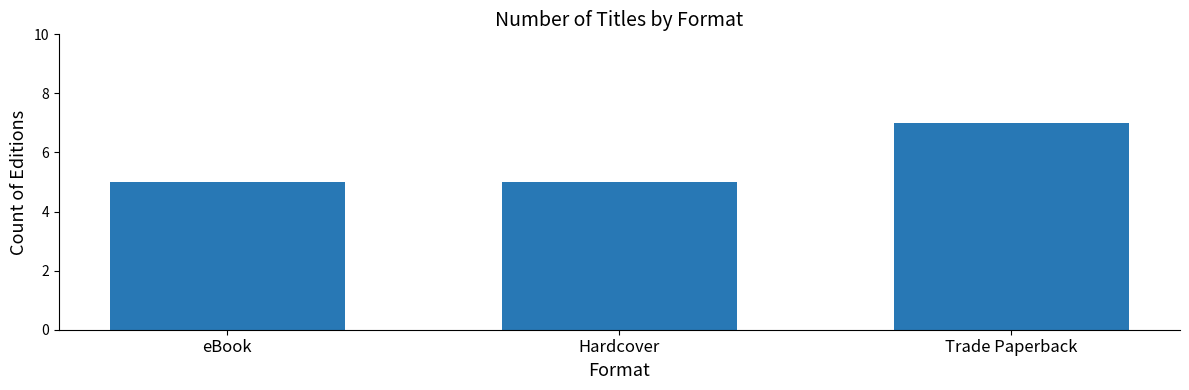

What is the average value?

6